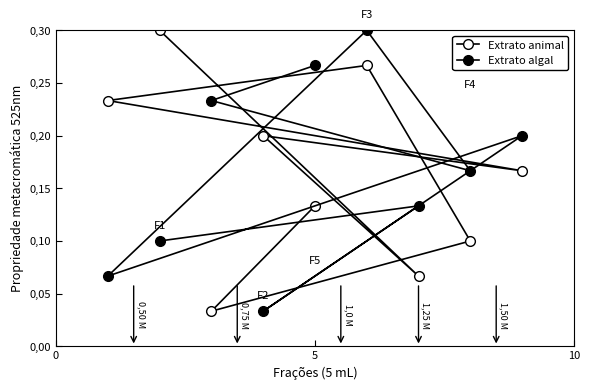

The Extrato algal series shows 0.3 at 3. True or false?

False